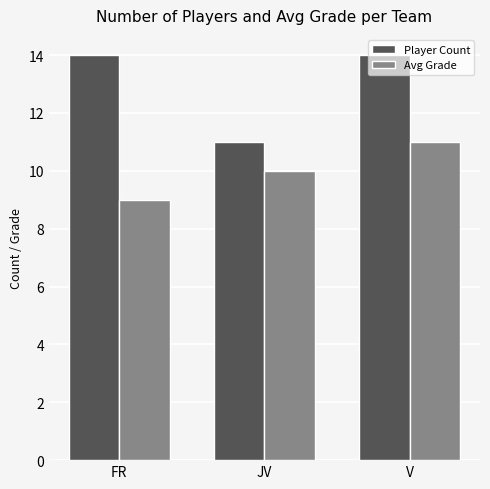

Reading left to right, extract all data points from this chart.

Player Count: FR=14	JV=11	V=14
Avg Grade: FR=9	JV=10	V=11